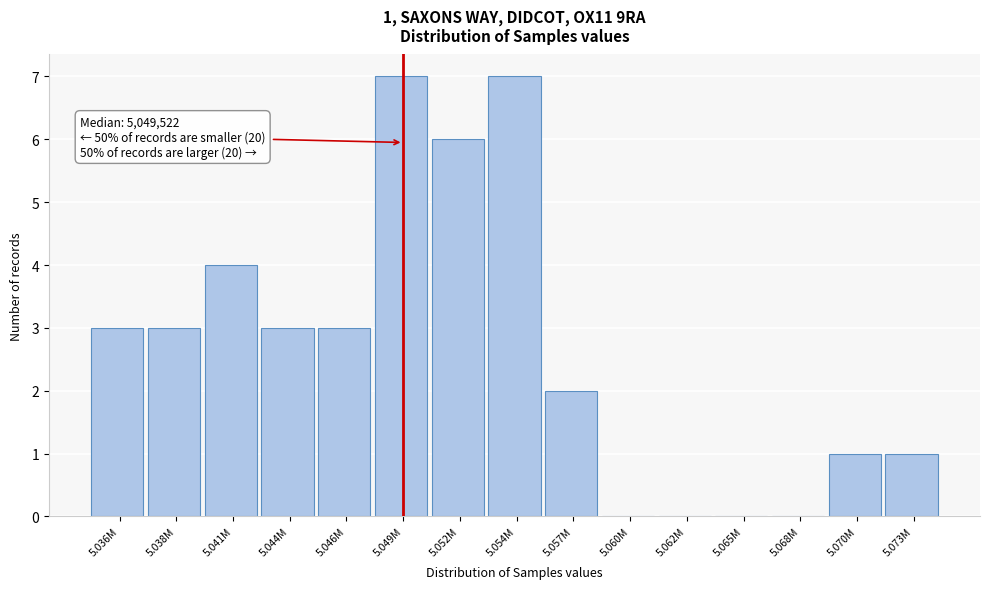

Reading left to right, list all the values displayed in this chart.

5.036M=3	5.038M=3	5.041M=4	5.044M=3	5.046M=3	5.049M=7	5.052M=6	5.054M=7	5.057M=2	5.060M=0	5.062M=0	5.065M=0	5.068M=0	5.070M=1	5.073M=1